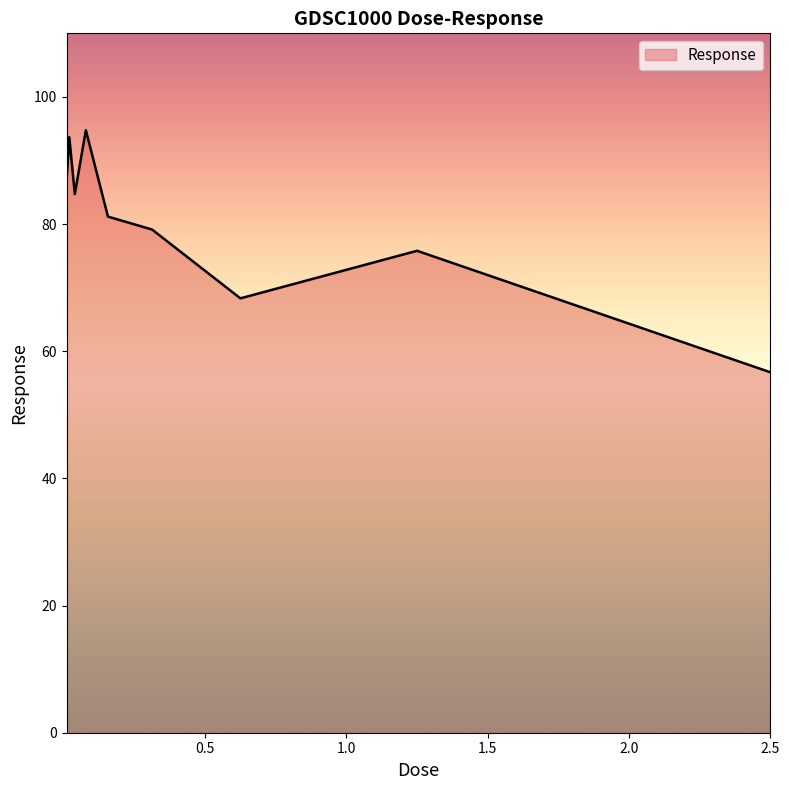

What is the difference between the maximum and minimum values?

38.1